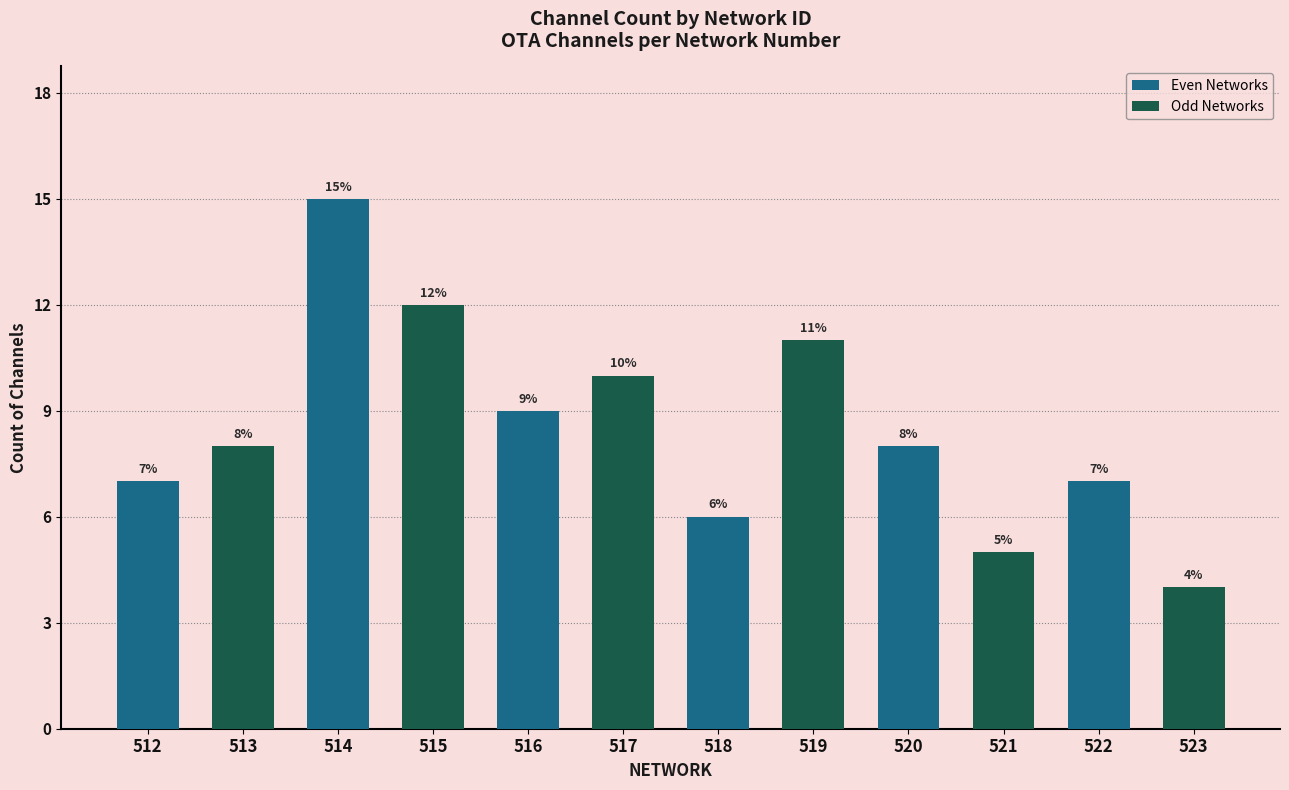

Reading left to right, extract all data points from this chart.

Even Networks: 512=7	513=0	514=15	515=0	516=9	517=0	518=6	519=0	520=8	521=0	522=7	523=0
Odd Networks: 512=0	513=8	514=0	515=12	516=0	517=10	518=0	519=11	520=0	521=5	522=0	523=4